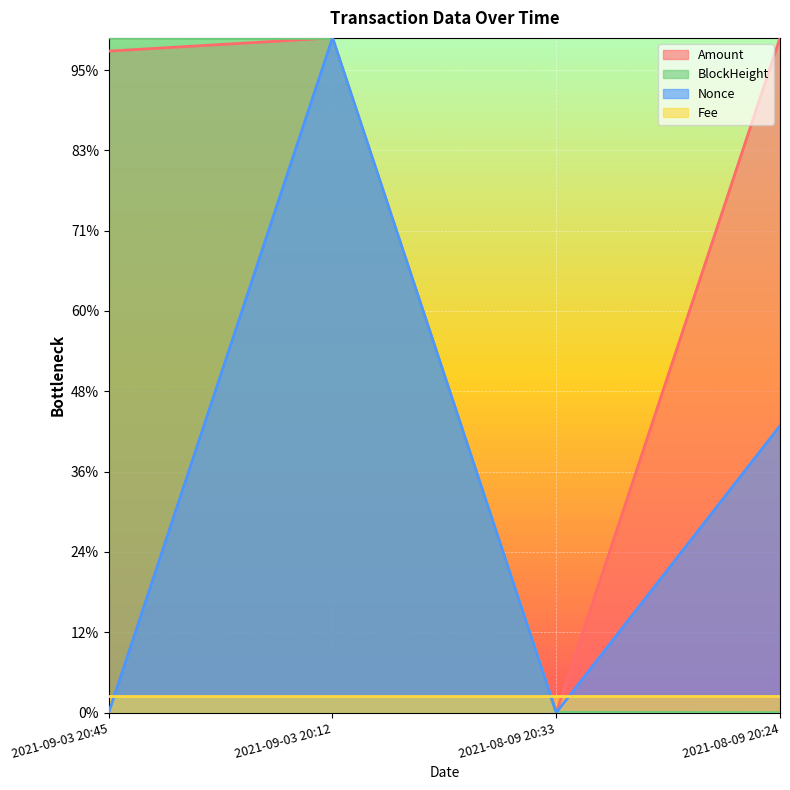

Which series has the largest range (max minus min)?

Amount